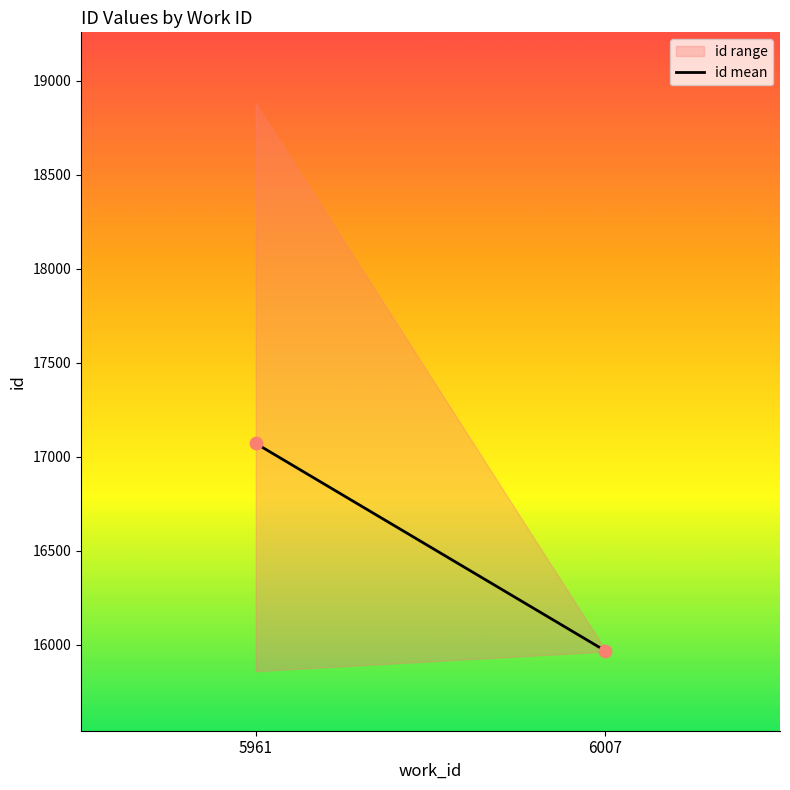

What is the range of Y values (max minus min)?

1103.4